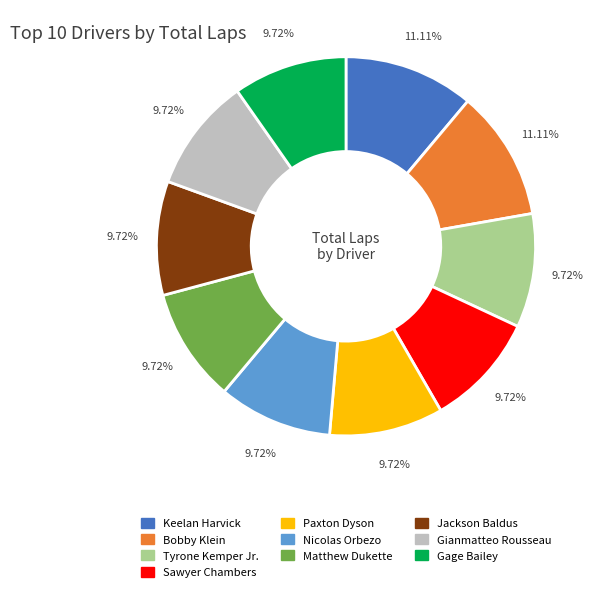

To the nearest percent, what portion does Nicolas Orbezo represent?

10%